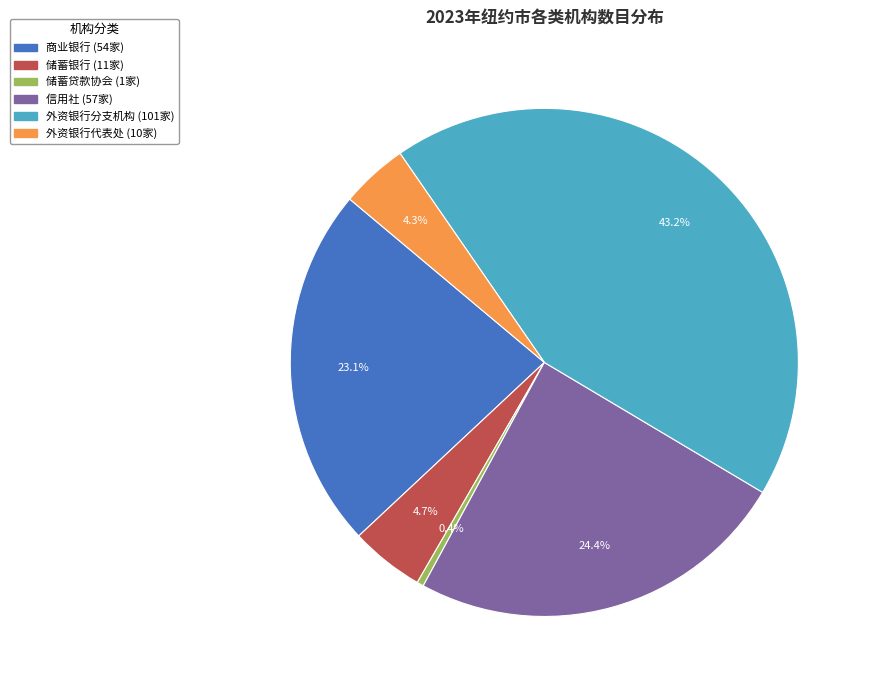

Approximately how many times larger is the value at 储蓄贷款协会 compared to 储蓄银行?

0.1